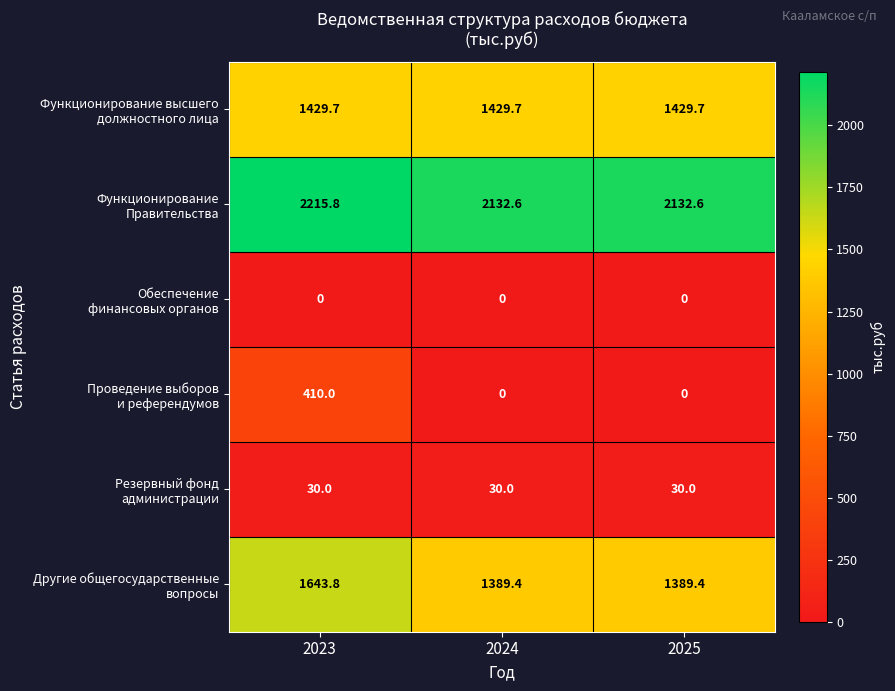

What is the maximum value shown in the chart?

2215.8